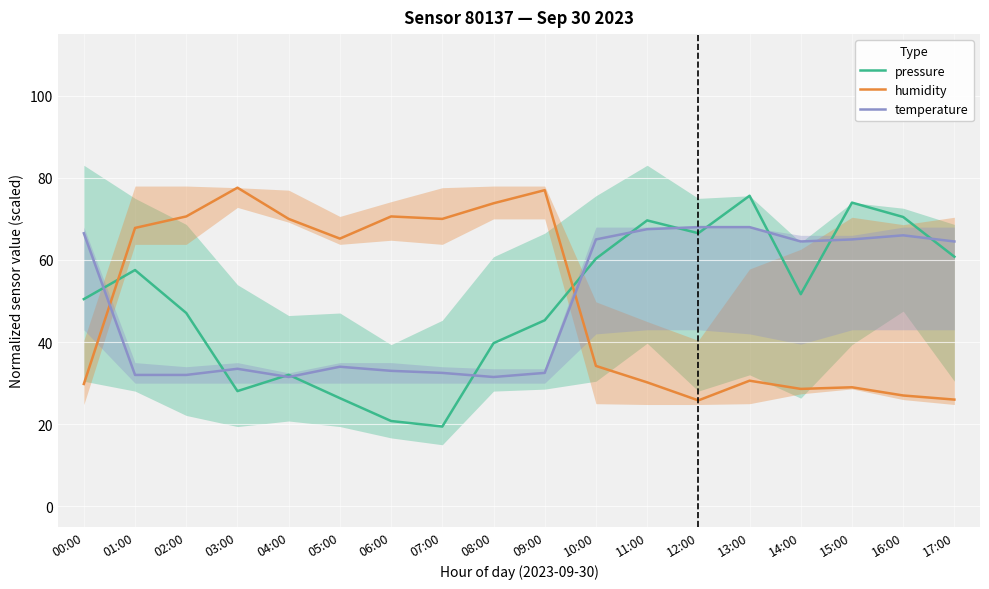

Between which two adjacent categories do humidity and temperature first intersect?

00:00 and 01:00